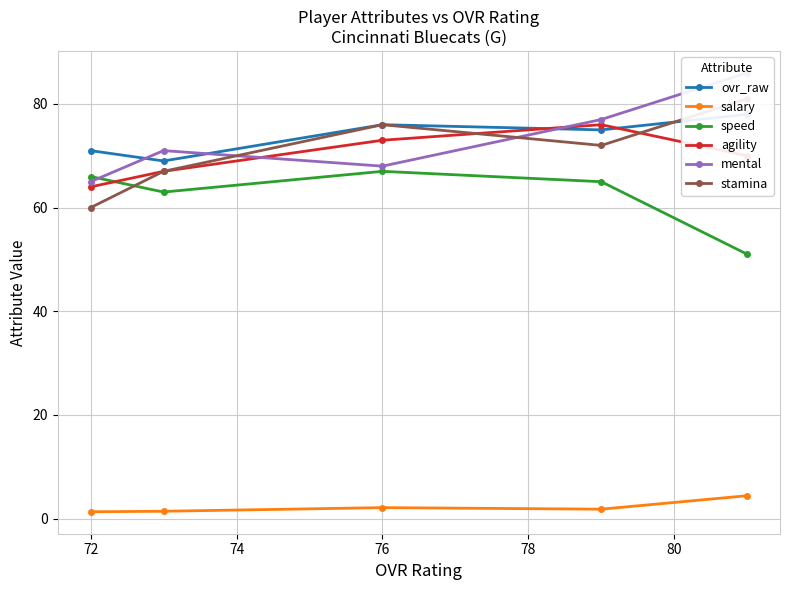

Is the value of salary at 78 greater than the value of stamina at 72?

No